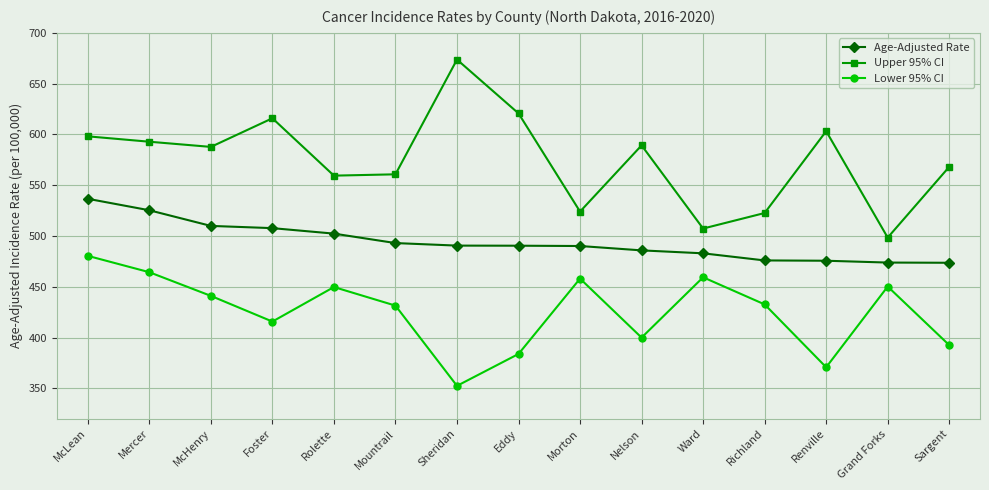

At which label does Upper 95% CI reach its peak?

Sheridan